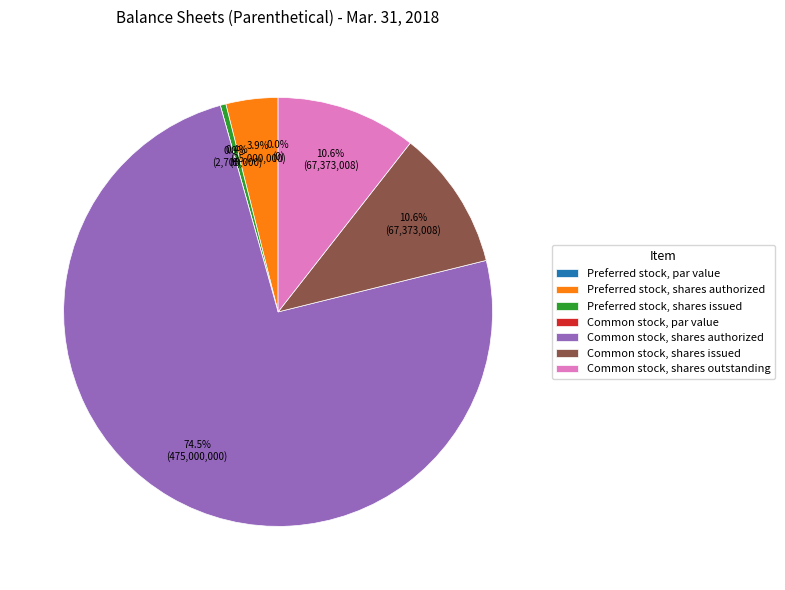

True or false: Common stock, par value accounts for 6% of the total.

False